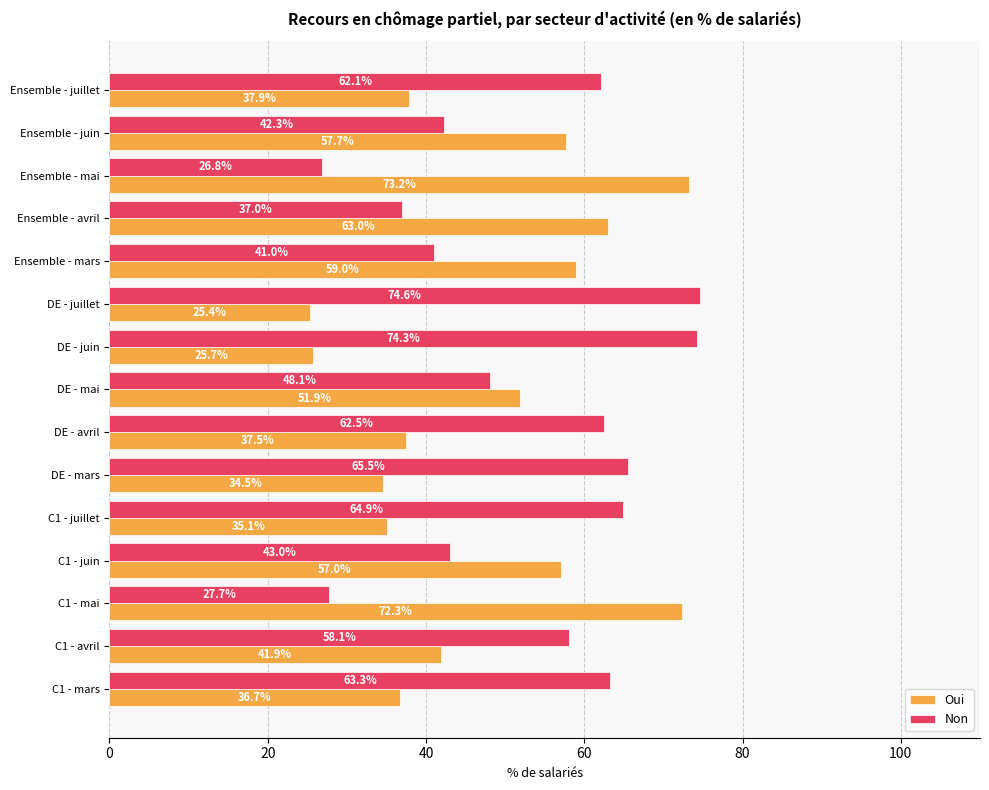

How many series are shown in this chart?

2